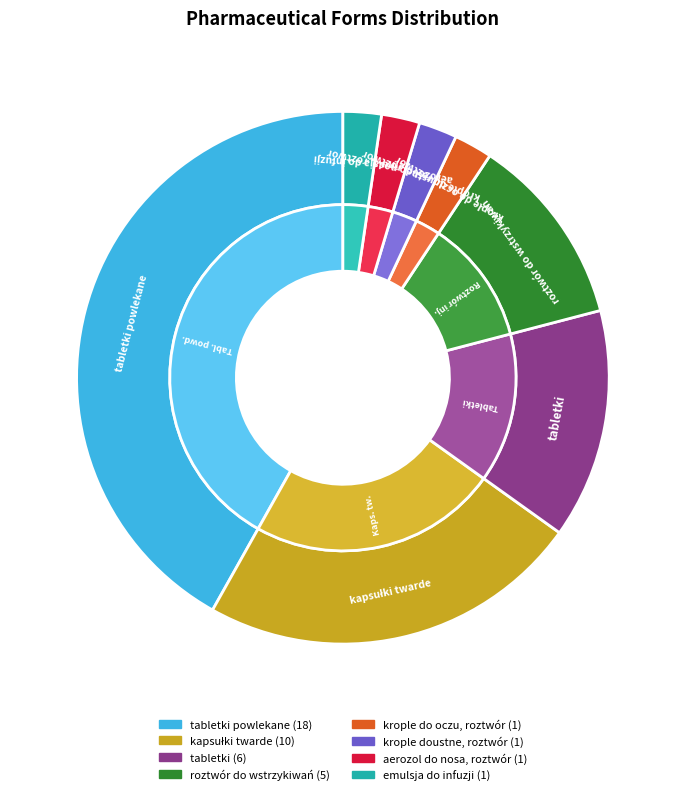

True or false: tabletki accounts for 27% of the total.

False